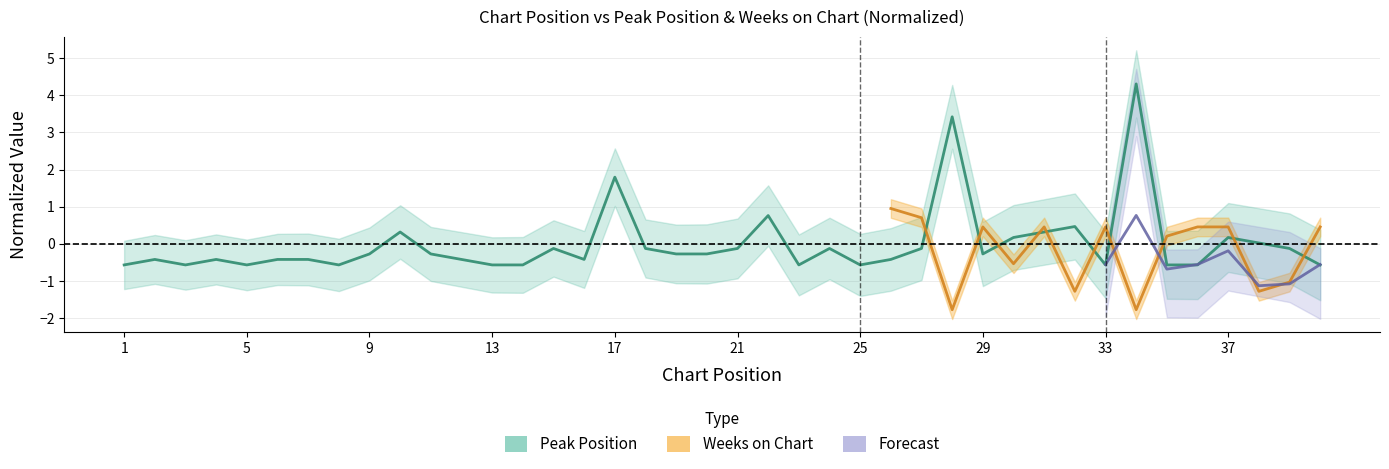

List the labels in order of value, largest first.

34, 28, 17, 22, 32, 10, 31, 30, 37, 38, 15, 18, 21, 24, 27, 39, 9, 11, 19, 20, 29, 2, 4, 6, 7, 12, 16, 26, 1, 3, 5, 8, 13, 14, 23, 25, 33, 35, 36, 40